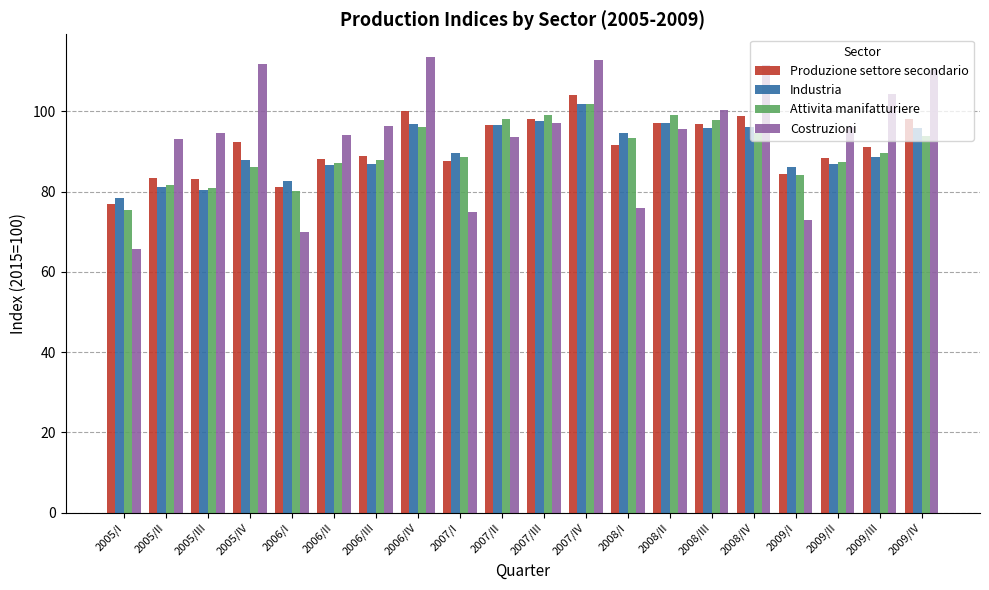

The value of Costruzioni at 2008/I is 75.8. True or false?

True